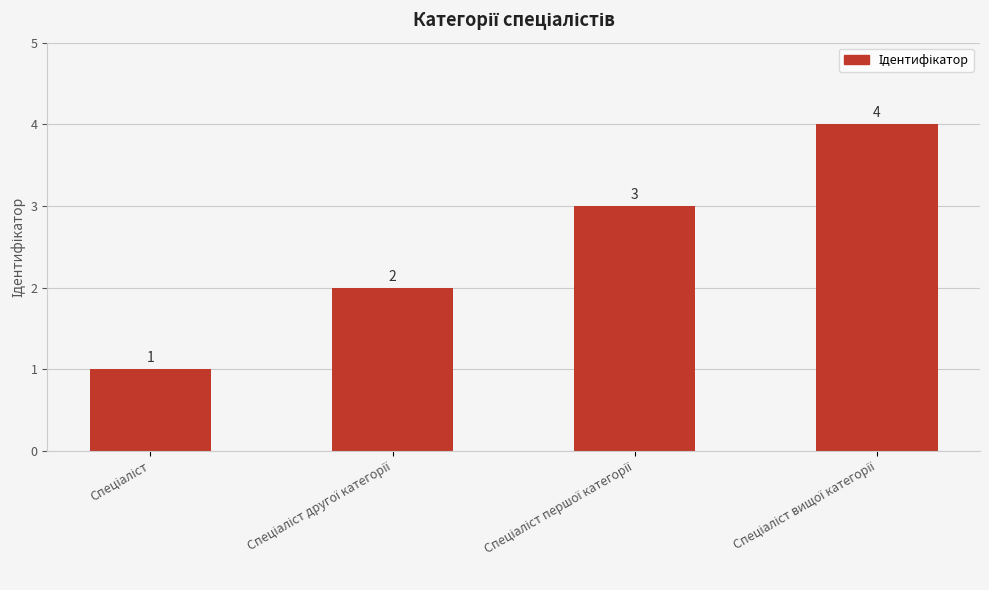

What is the sum of all values?

10